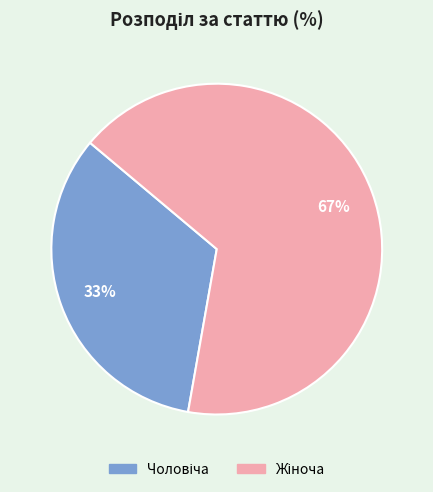

Is there a majority slice in this chart?

Yes